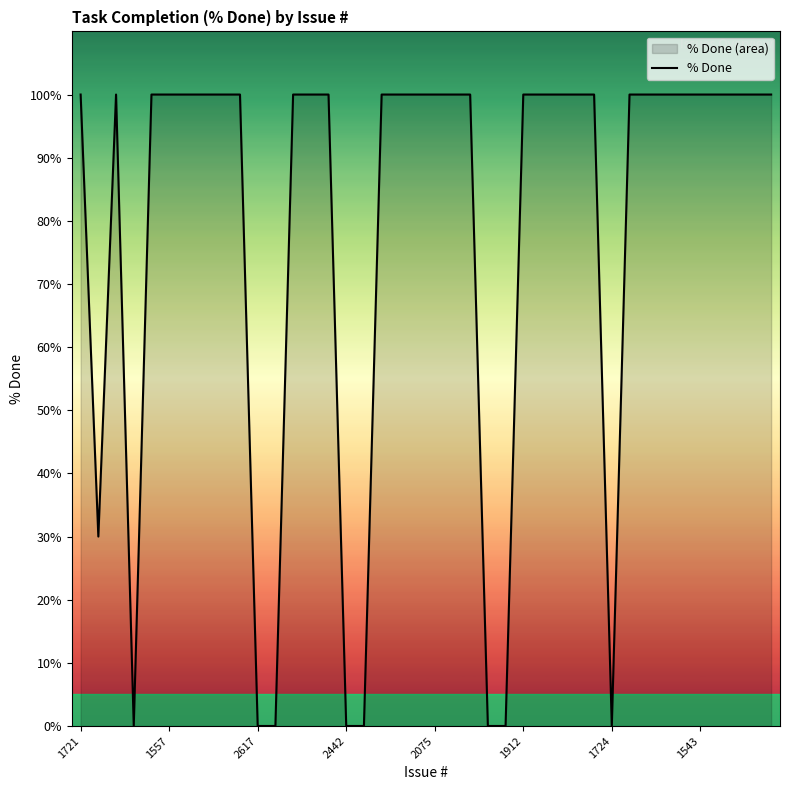

Is it true that the value at 2442 is 40?

False